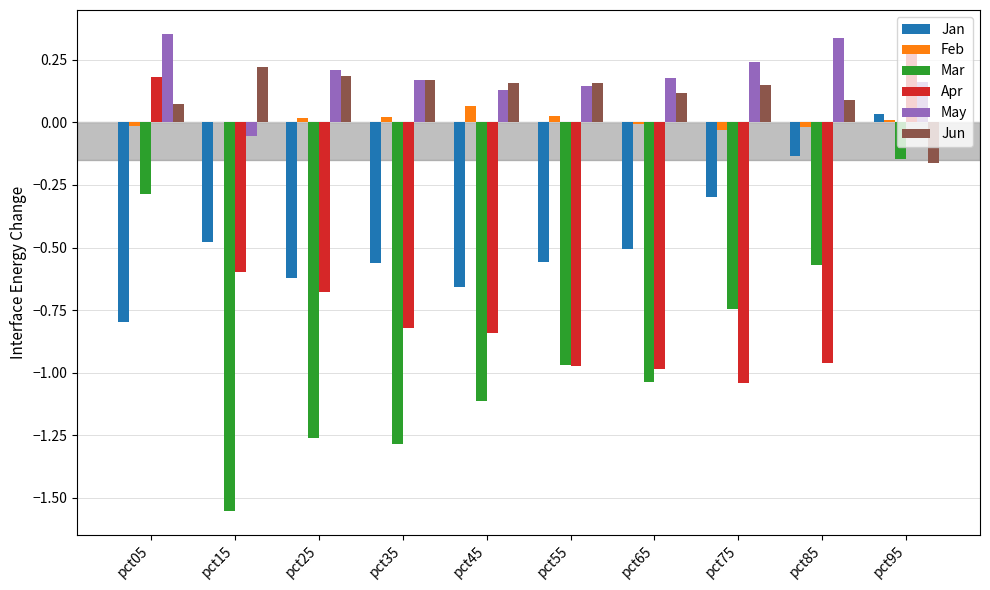

The value of Apr at pct85 is -1.0. True or false?

True